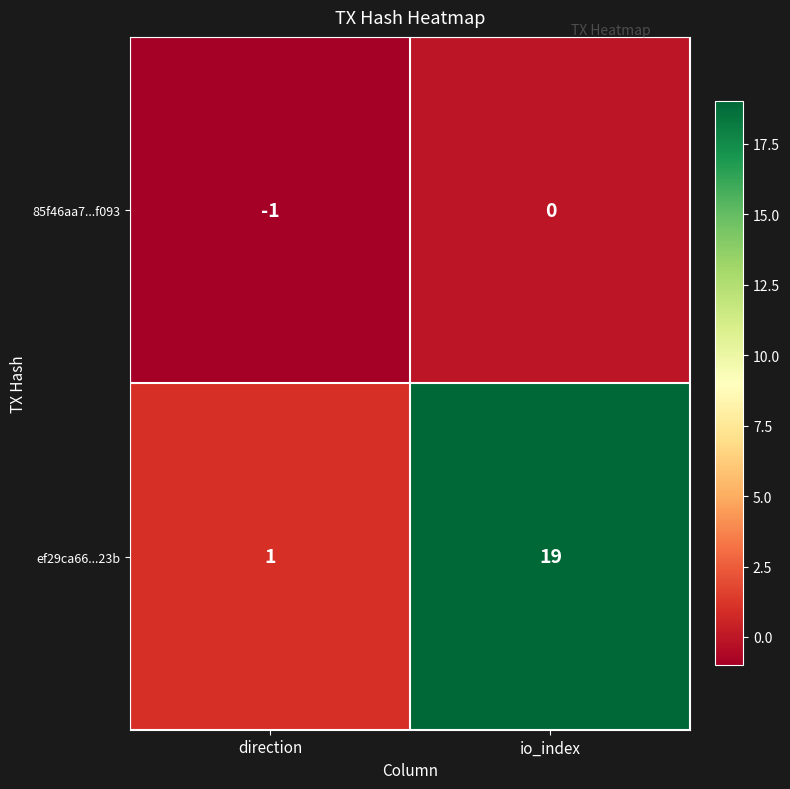

At which category does the chart reach its minimum across all series?

direction